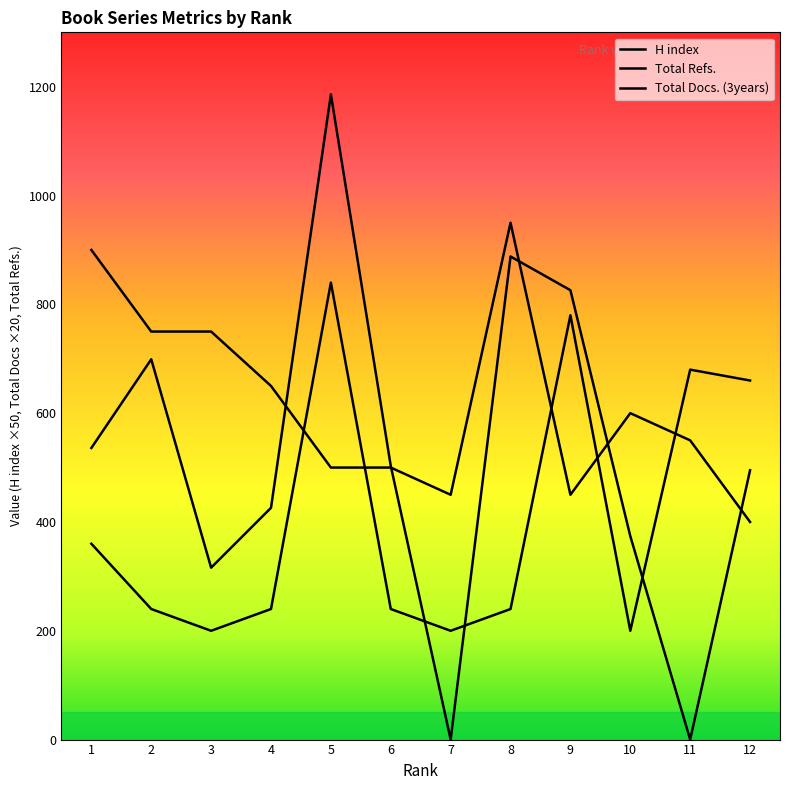

Read the H index value at 8, to the nearest 10.

950